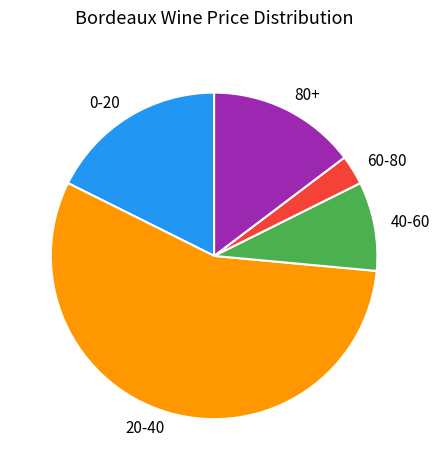

What is the largest slice in the pie chart?

20-40